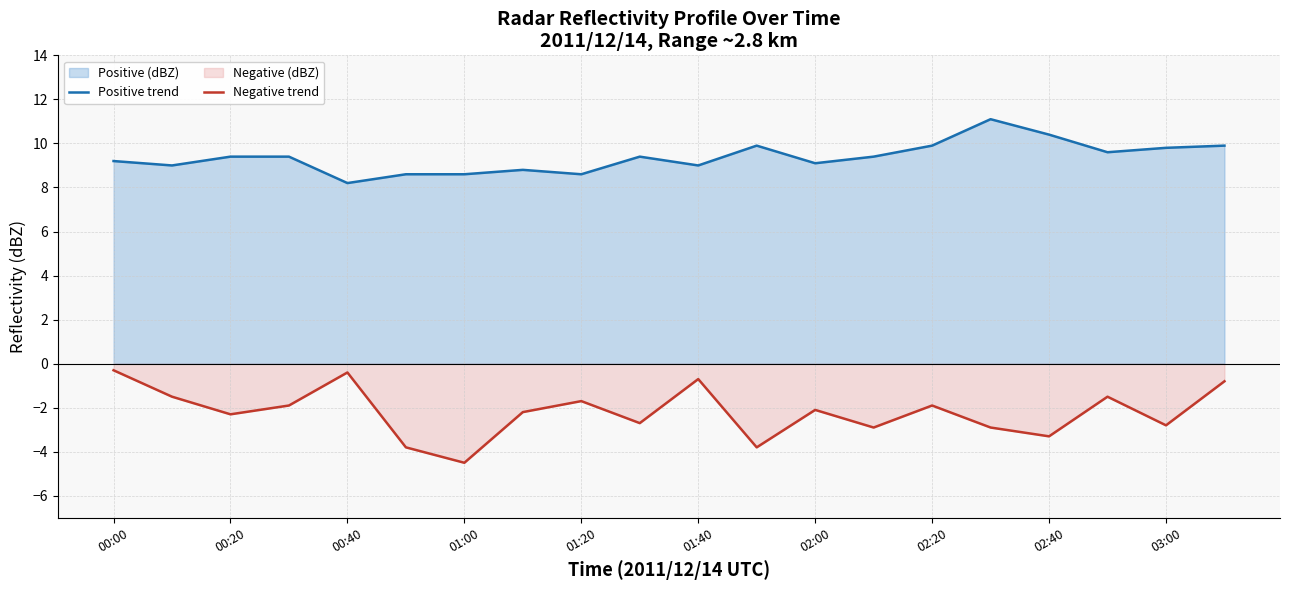

Which series has the largest range (max minus min)?

Negative trend